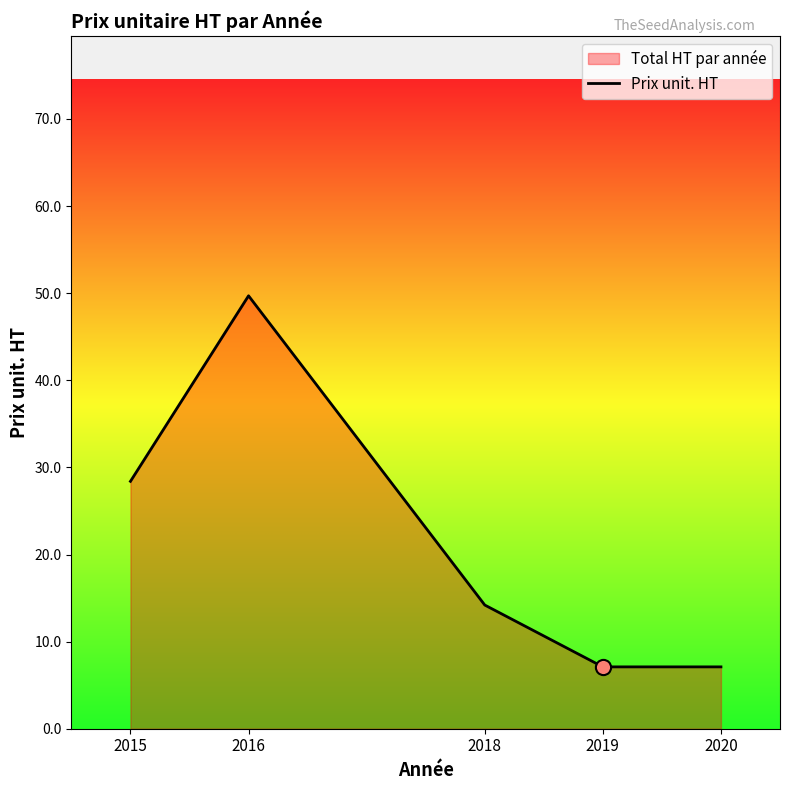

Approximately how many times larger is the value at 2015 compared to 2016?

0.6